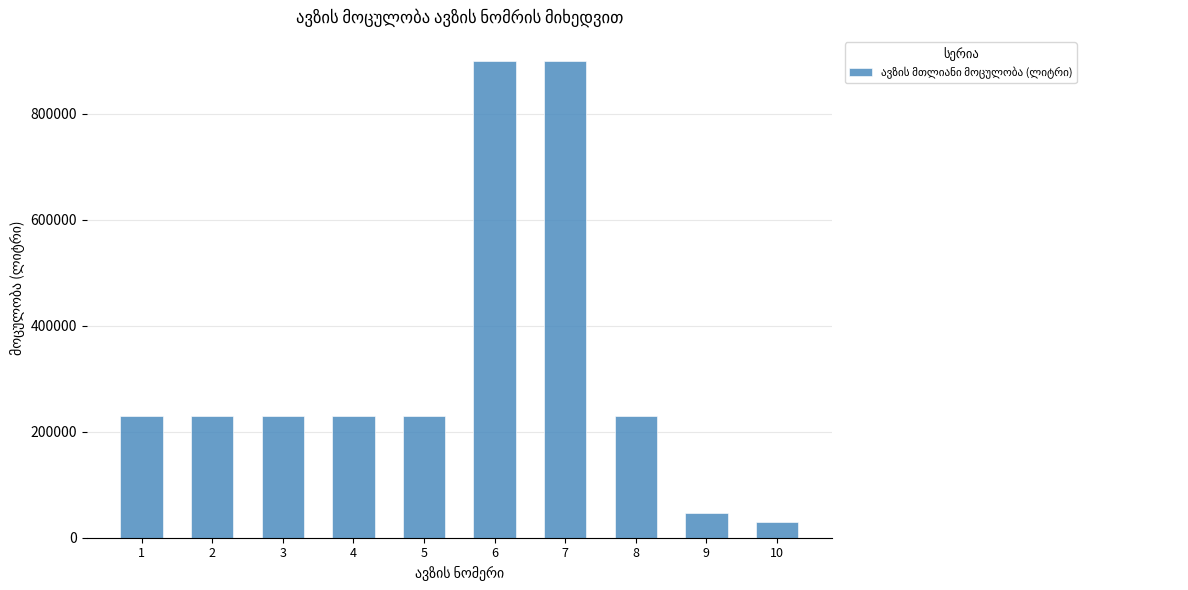

Reading right to left, extract all data points from this chart.

10=30000	9=47000	8=230000	7=900000	6=900000	5=230000	4=230000	3=230000	2=230000	1=230000